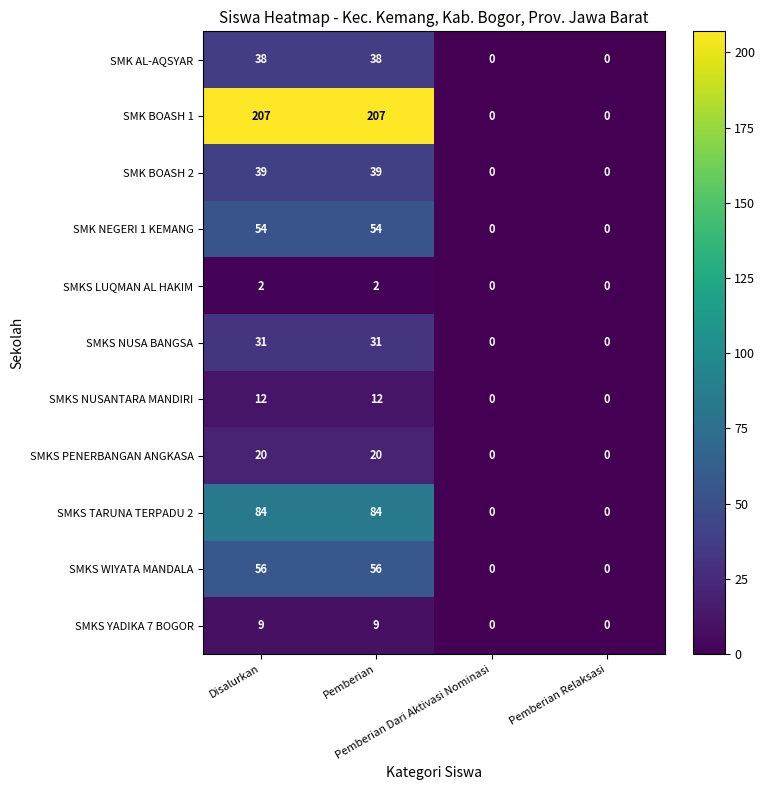

What is the sum of all SMKS TARUNA TERPADU 2 values?

168